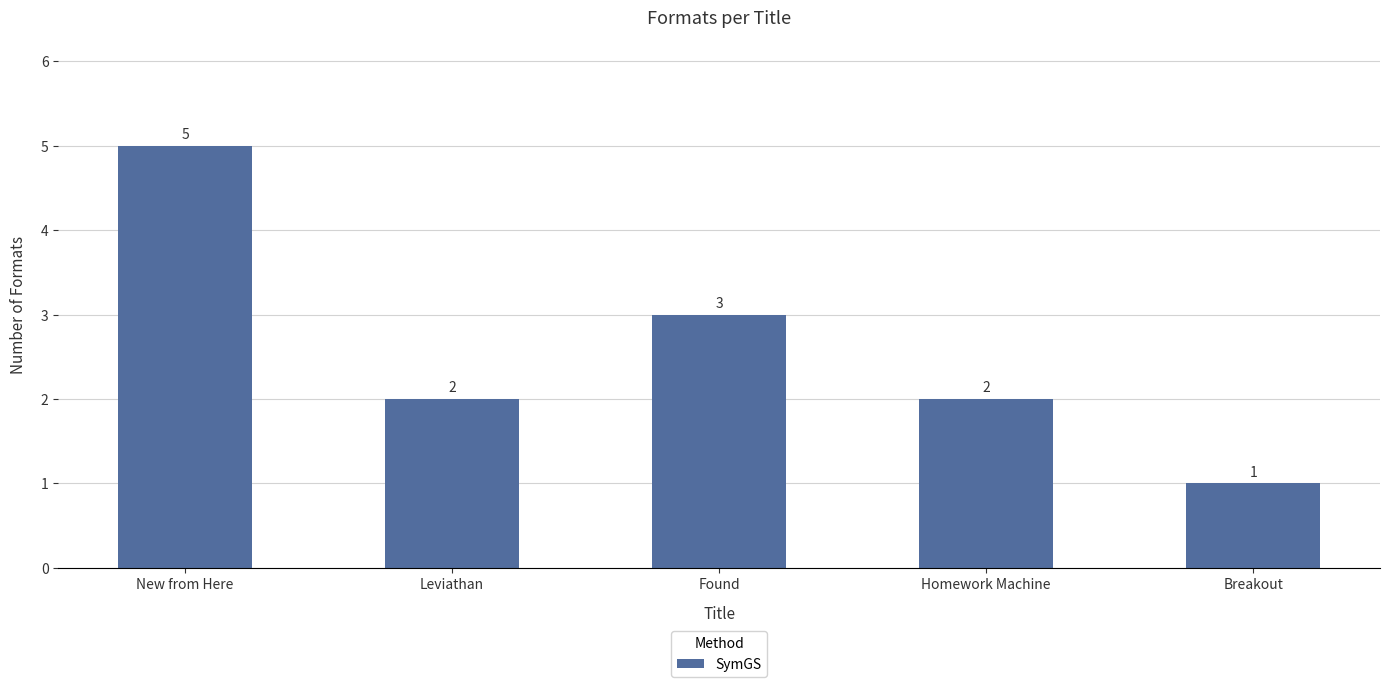

Reading right to left, list all the values displayed in this chart.

1	2	3	2	5